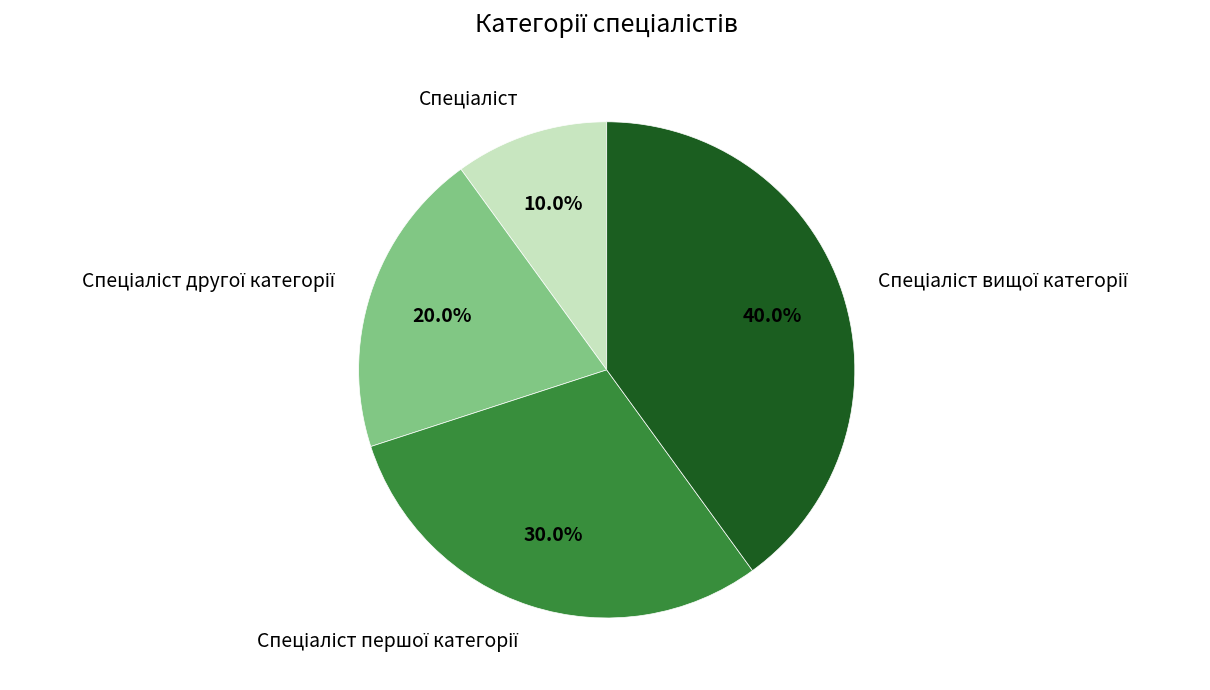

Does any single category account for the majority?

No